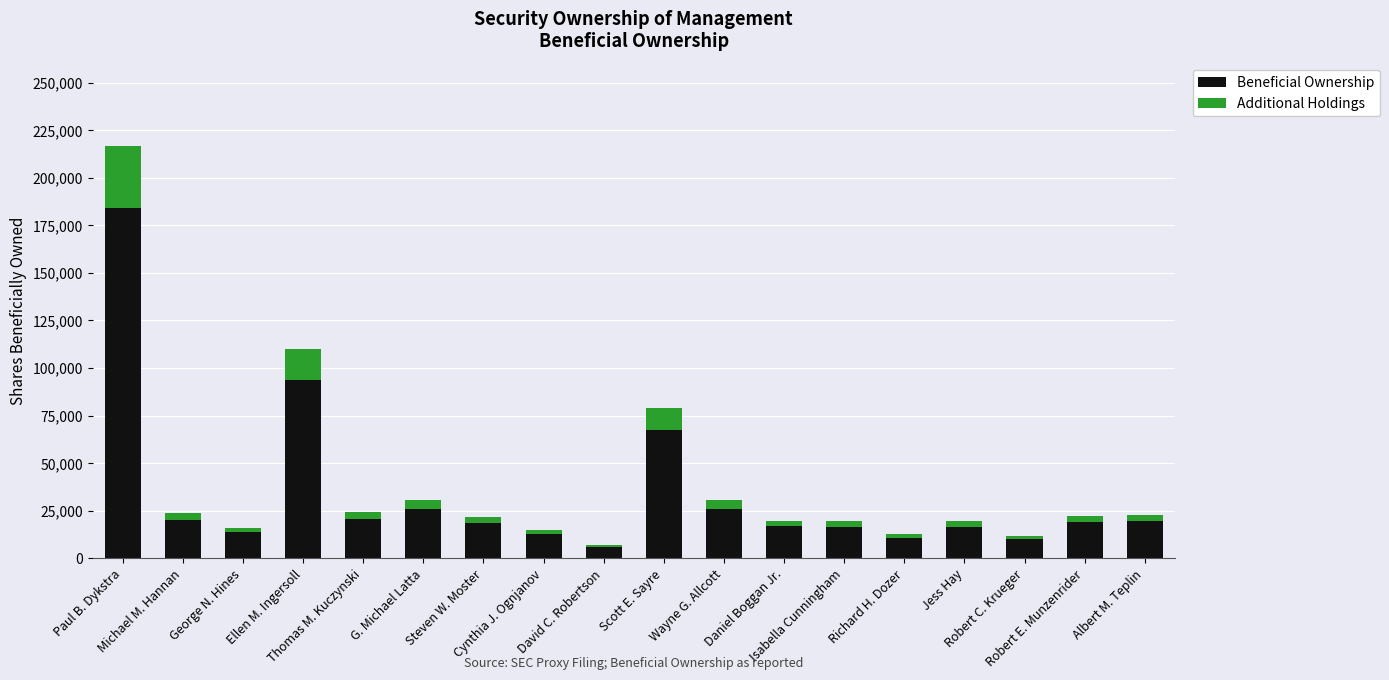

What is the difference between the maximum and minimum values in the Beneficial Ownership series?

178243